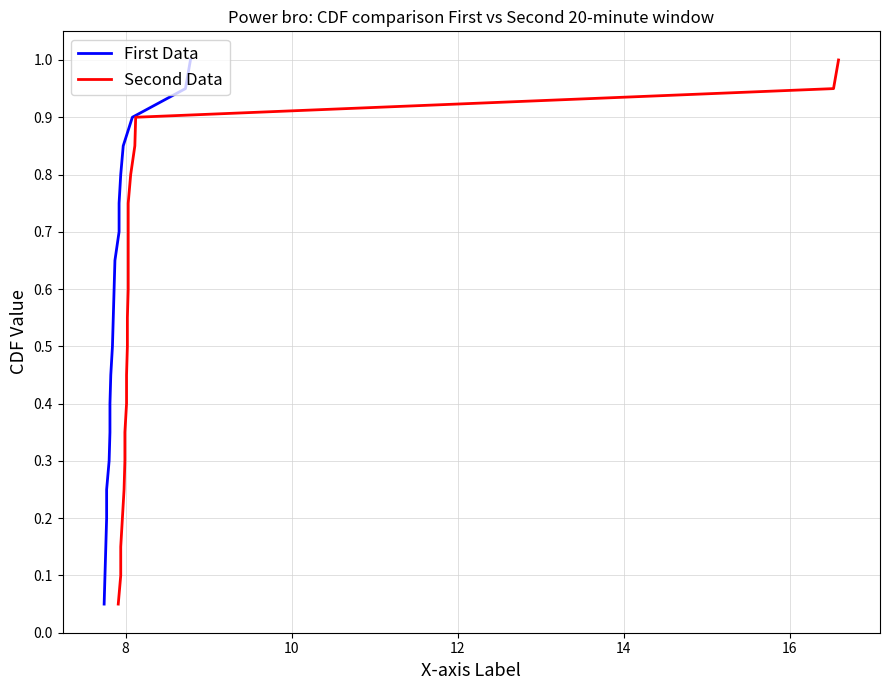

What are all the series names shown in the legend?

First Data, Second Data